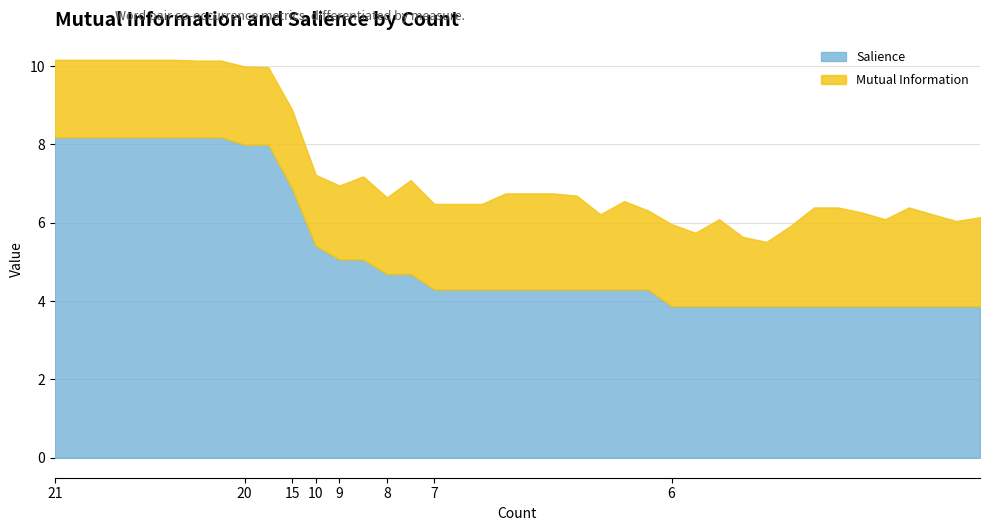

True or false: Salience and Mutual Information intersect in this chart.

False